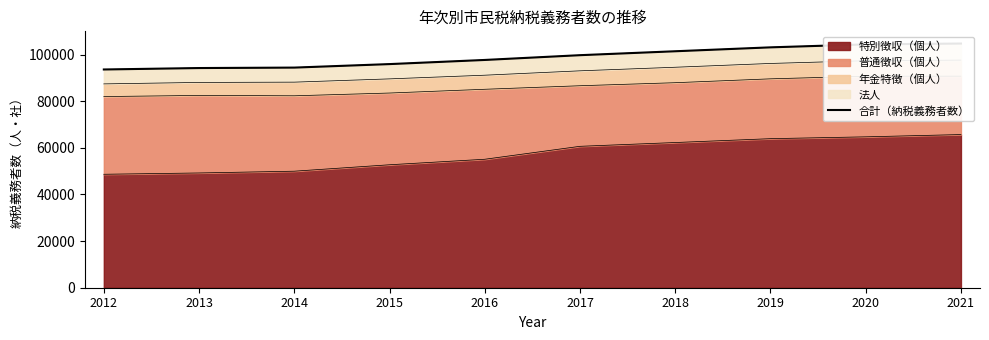

What is the minimum value shown in the chart?

93617